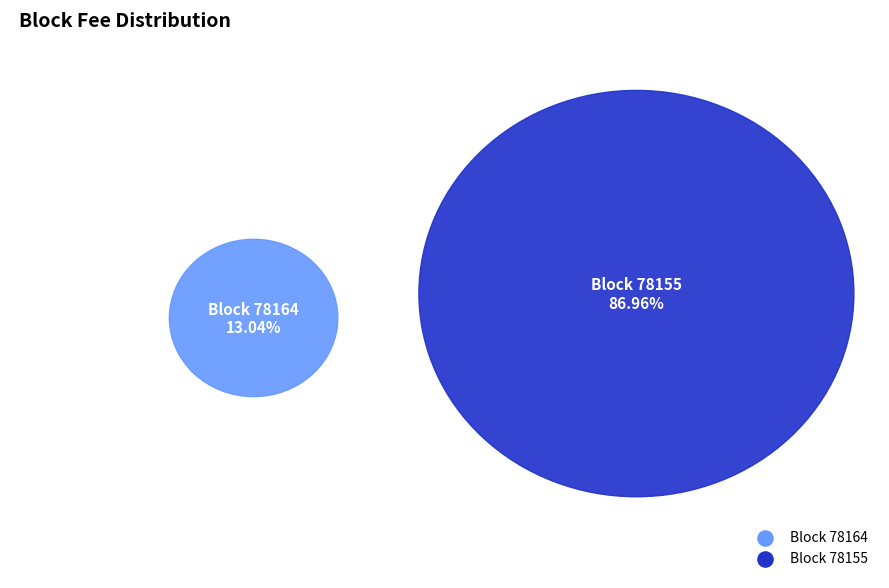

True or false: 78155 accounts for 87% of the total.

True